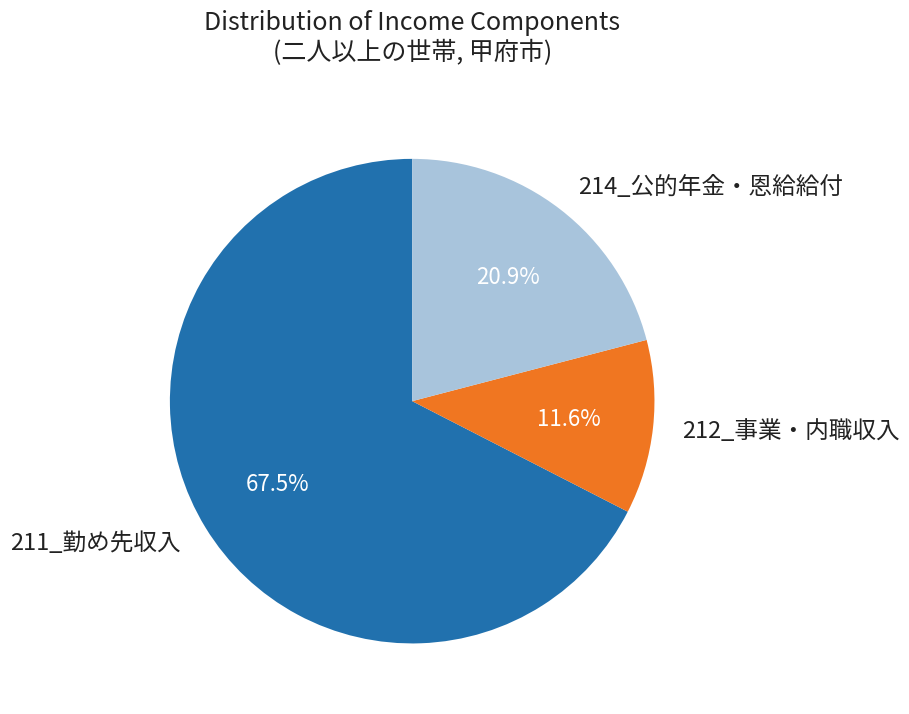

How many segments does this pie chart have?

3